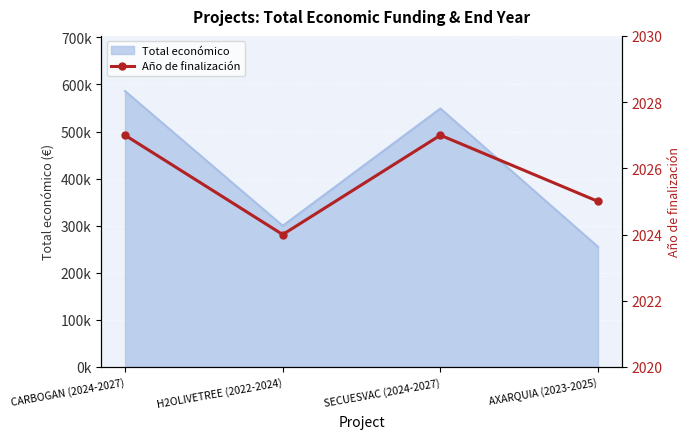

What is the label of the 3rd point from the left?

SECUESVAC (2024-2027)